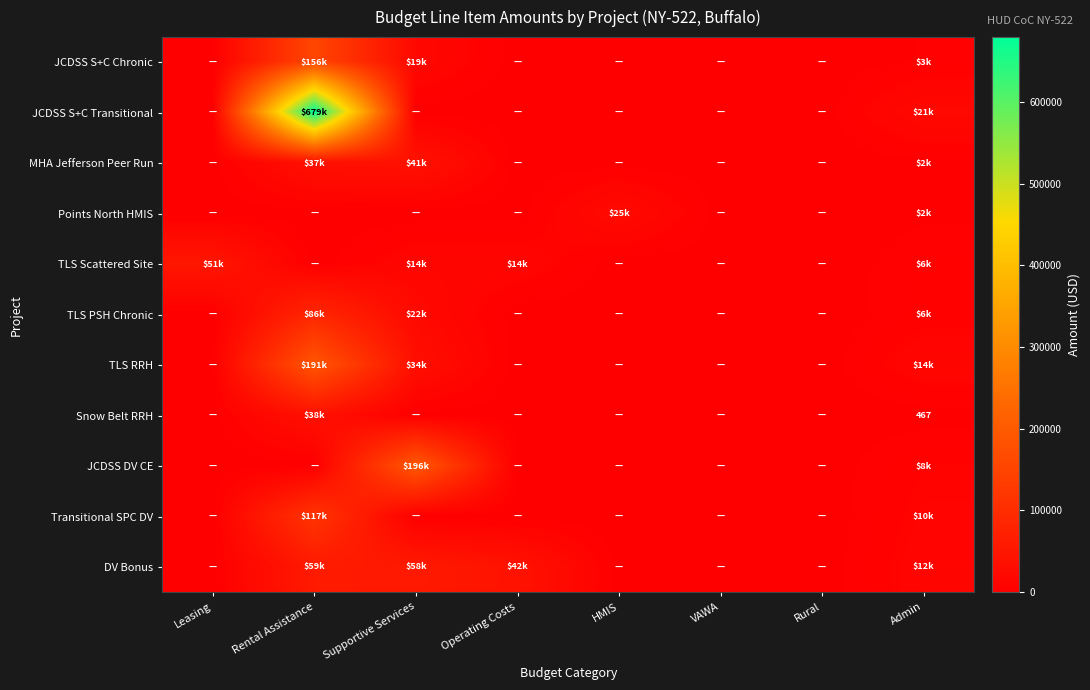

The value of Snow Belt RRH at Admin is 681. True or false?

False